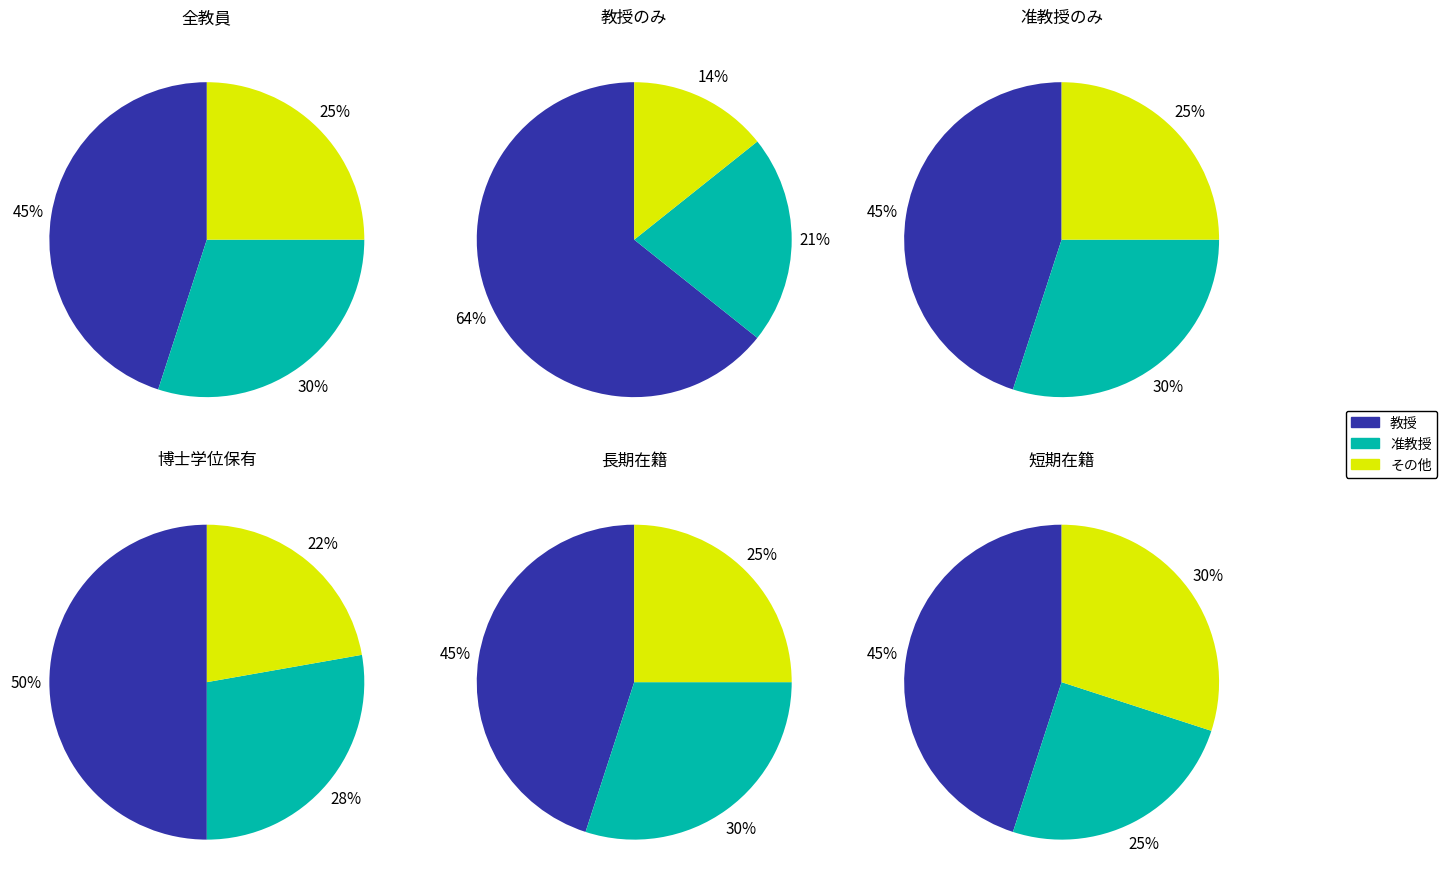

Does 講師 account for over 50% of the chart?

No